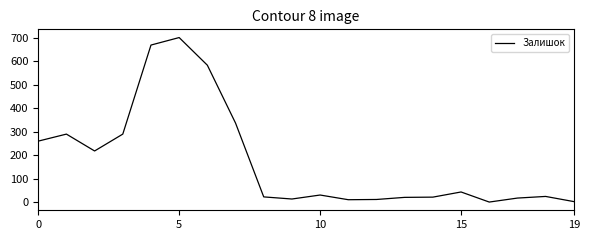

What is the greatest value displayed?

702